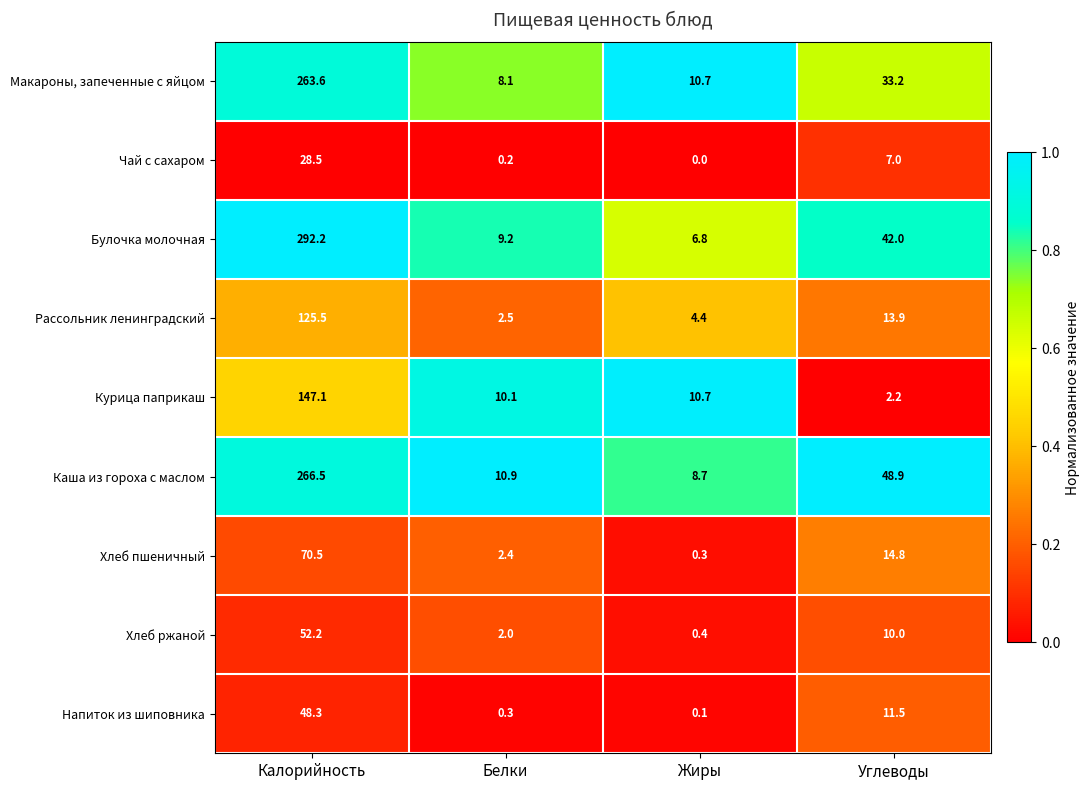

The value of Хлеб пшеничный at Калорийность is 70.5. True or false?

True